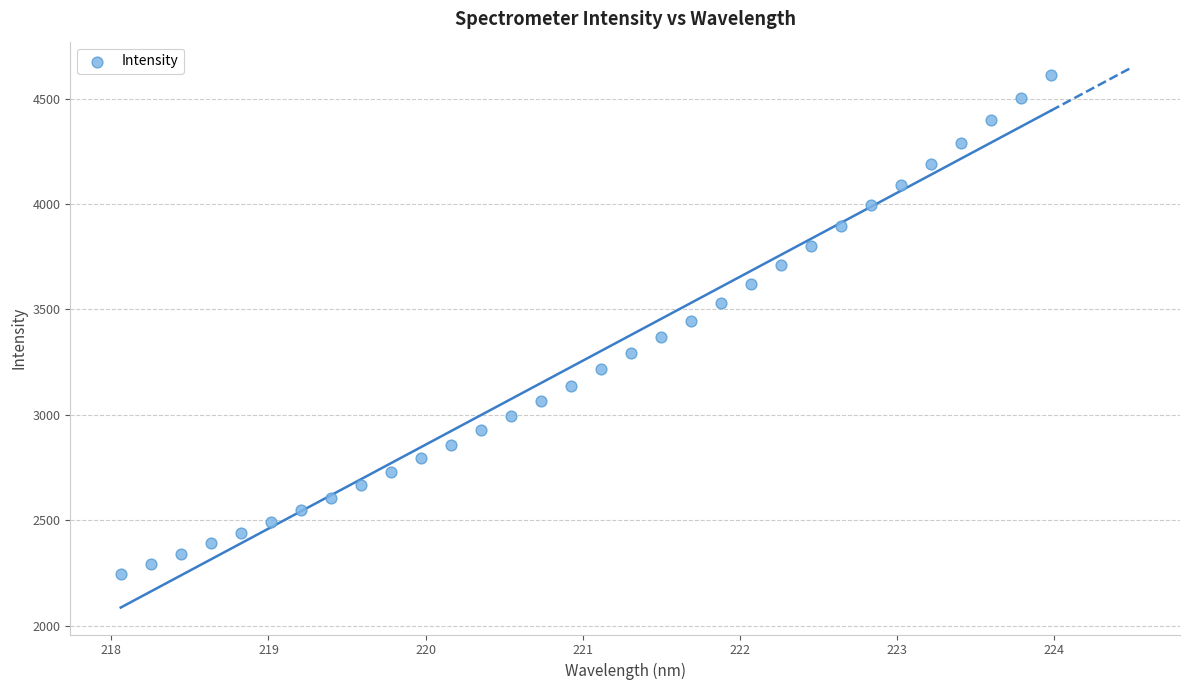

What is the range of X values (max minus min)?

5.9